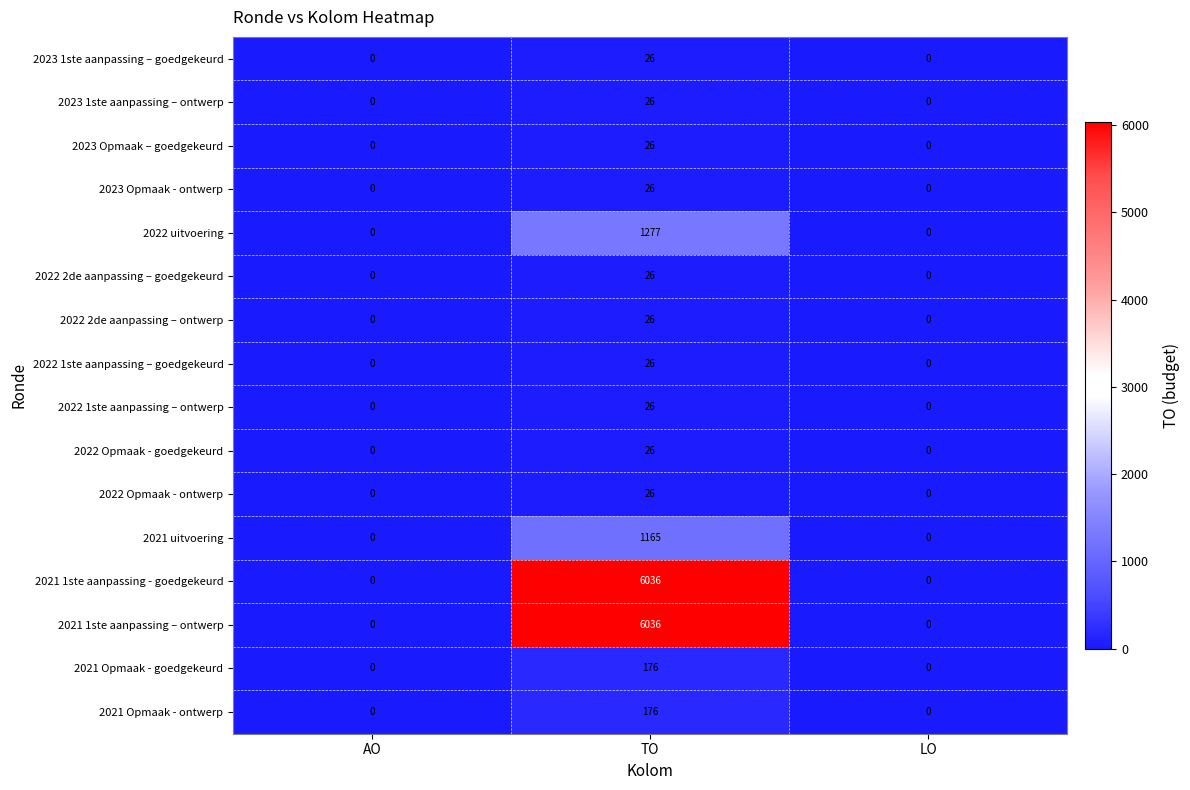

How many 2022 Opmaak - ontwerp values are between 0 and 26?

3